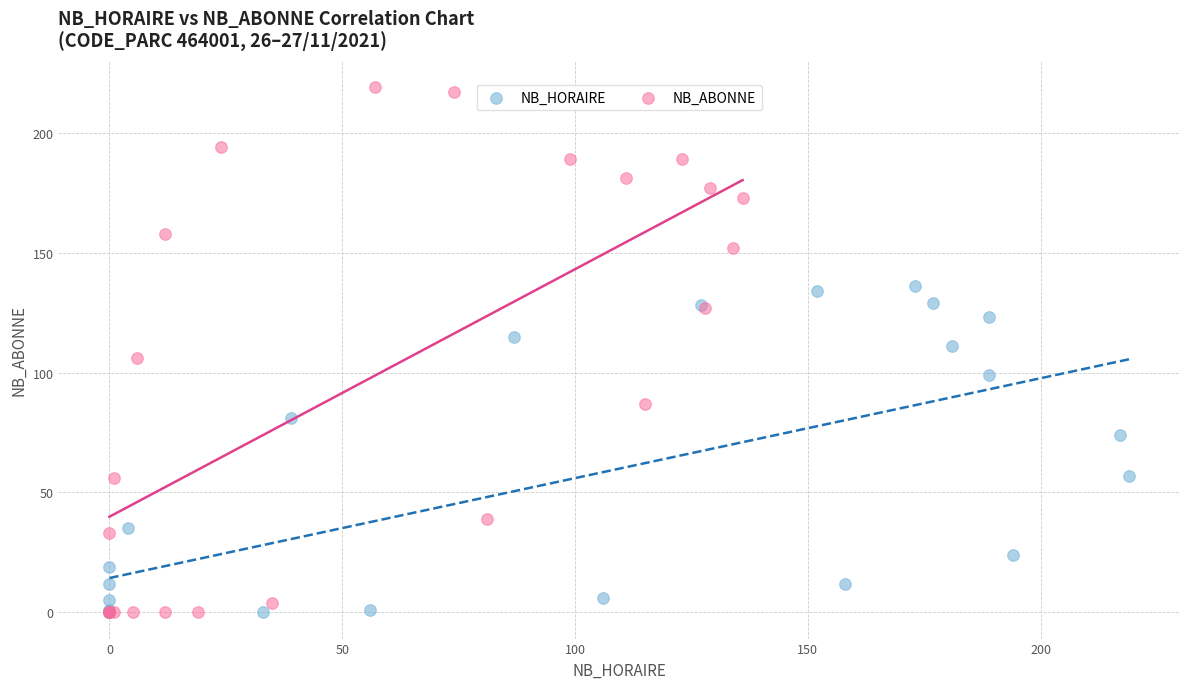

What are all the series names shown in the legend?

NB_HORAIRE, NB_ABONNE